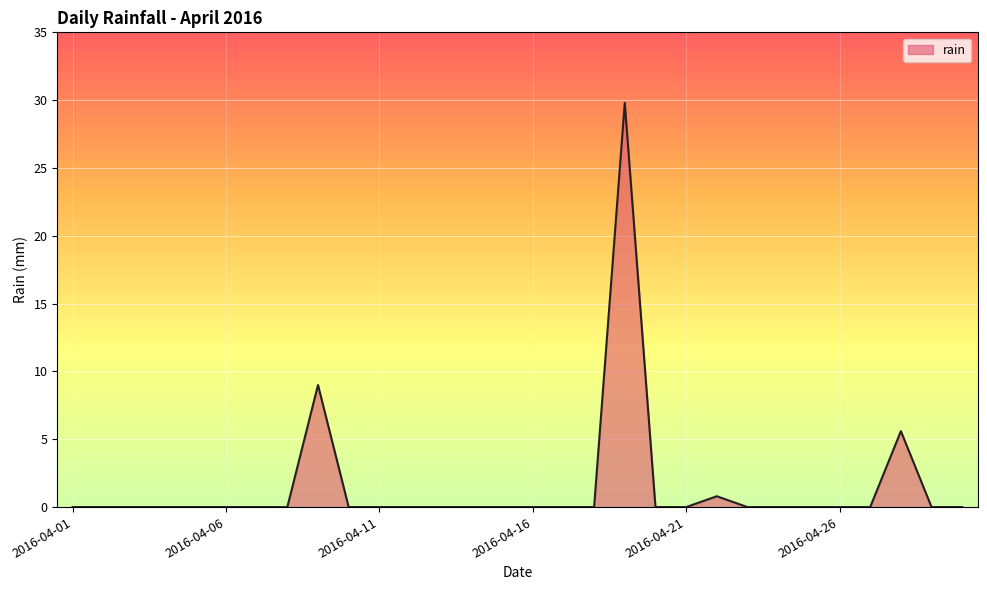

What is the greatest value displayed?

29.8